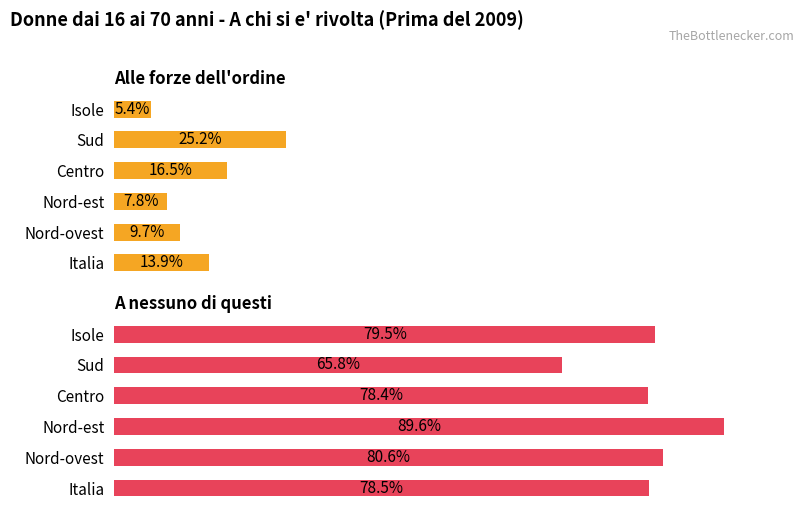

List the series in order of their overall mean, lowest first.

Alle forze dell'ordine, A nessuno di questi